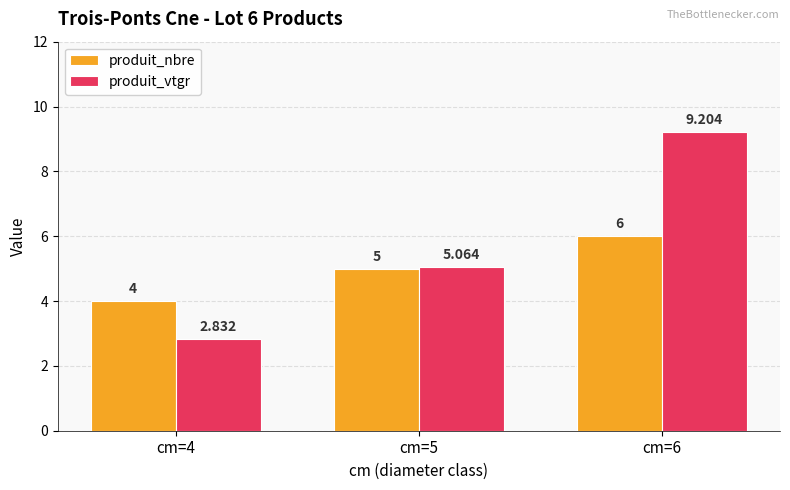

How many values in the produit_nbre series are below 5?

1